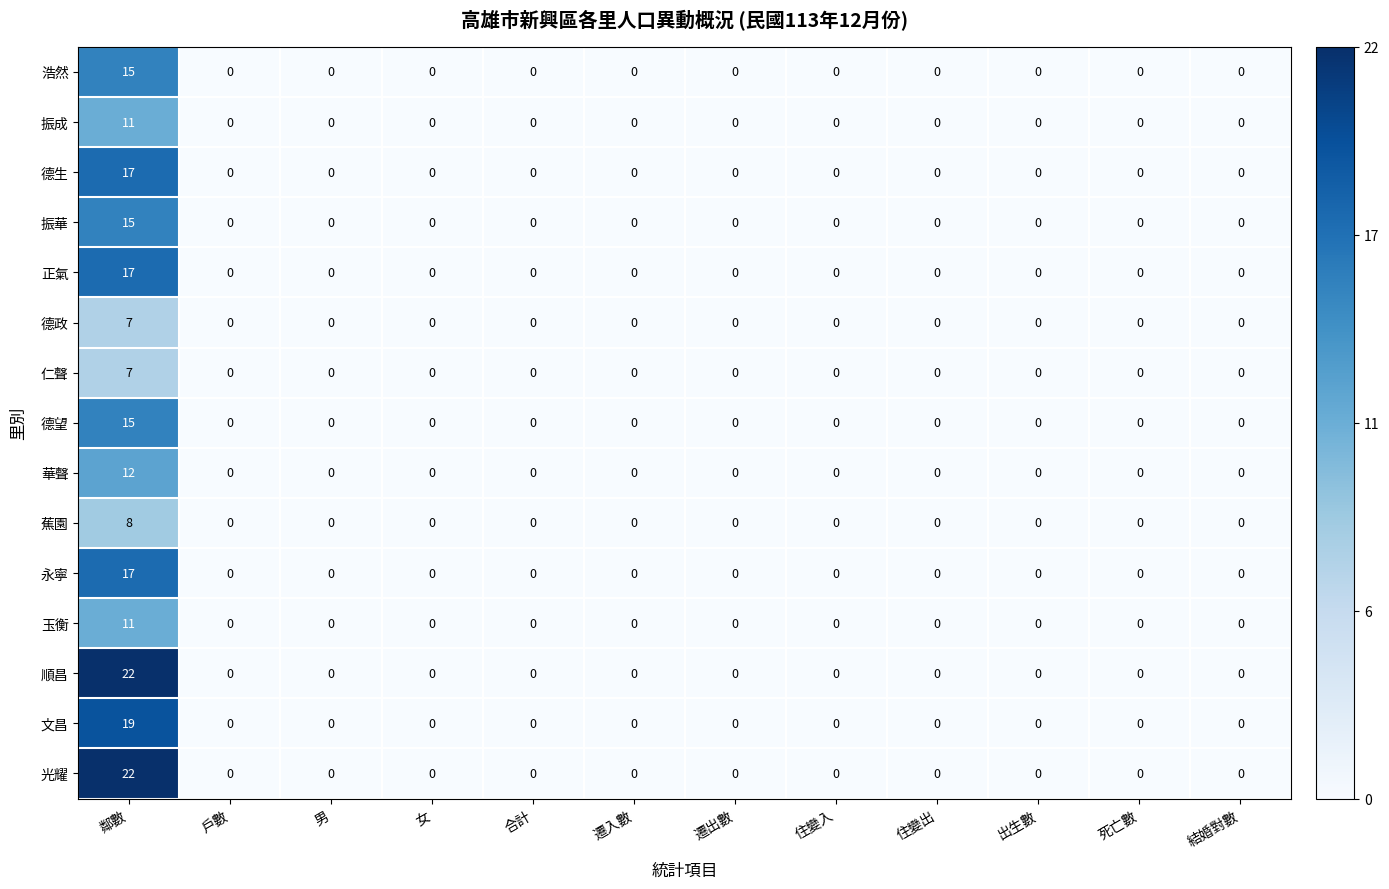

What is the difference between the 永寧 values at 遷出數 and 鄰數?

17